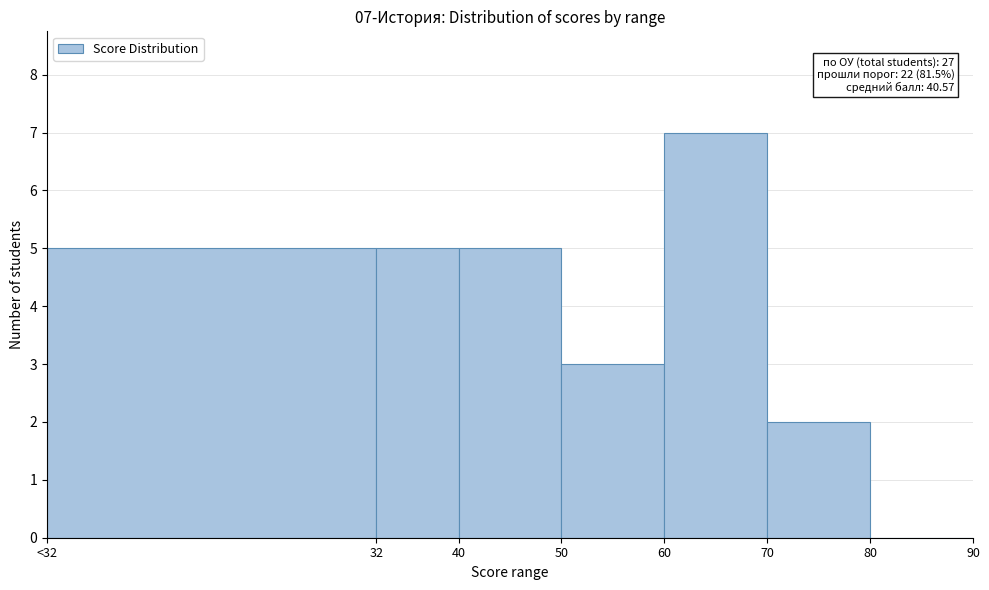

Reading left to right, transcribe all the data shown in this chart.

<32=5	32=5	40=5	50=3	60=7	70=2	80=0